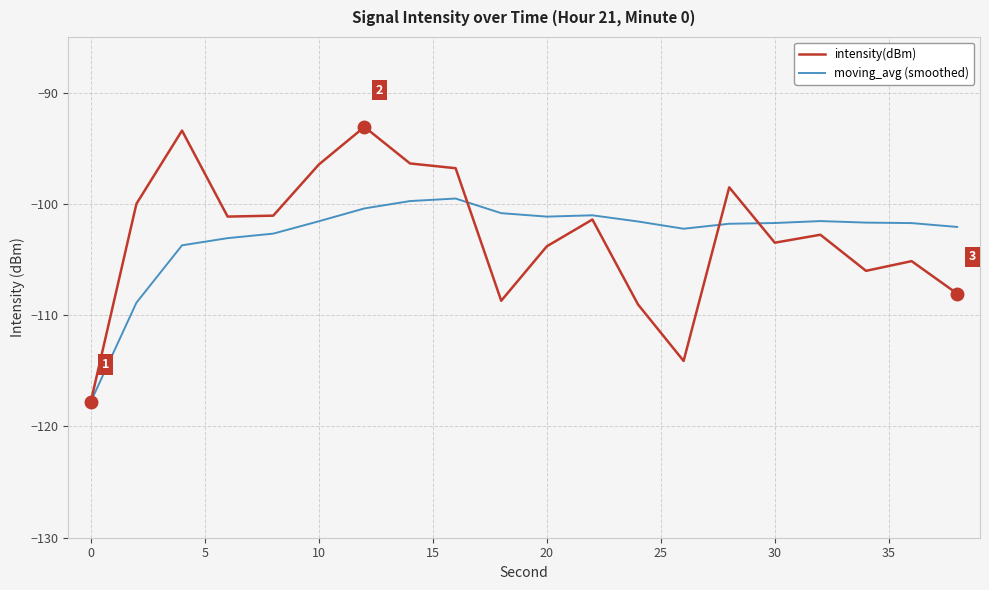

Rank the series by their maximum value, from lowest to highest.

moving_avg (smoothed), intensity(dBm)